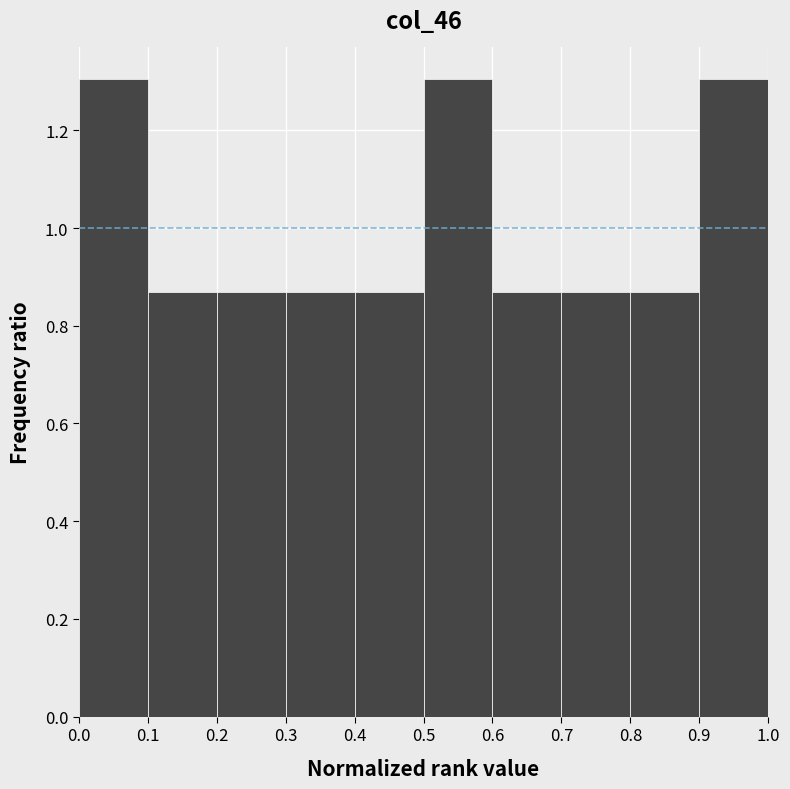

Reading left to right, transcribe this chart: for each bar, give the range it covers on the x-axis and its height. The values are not printed on the chart, so give them approximately, as read against the axis.

0.0 to 0.1: 1.30
0.1 to 0.2: 0.86
0.2 to 0.3: 0.86
0.3 to 0.4: 0.86
0.4 to 0.5: 0.86
0.5 to 0.6: 1.30
0.6 to 0.7: 0.86
0.7 to 0.8: 0.86
0.8 to 0.9: 0.86
0.9 to 1.0: 1.30